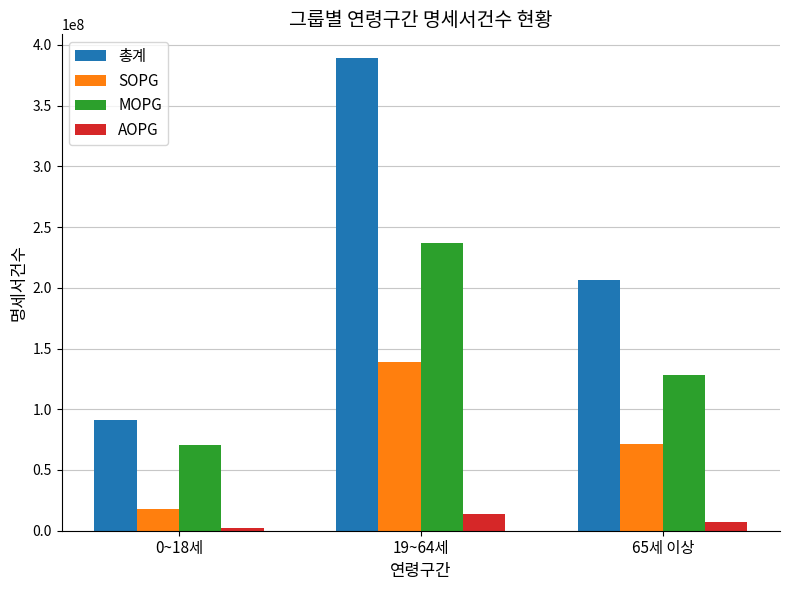

What is the highest value of the 총계 series?

389246839